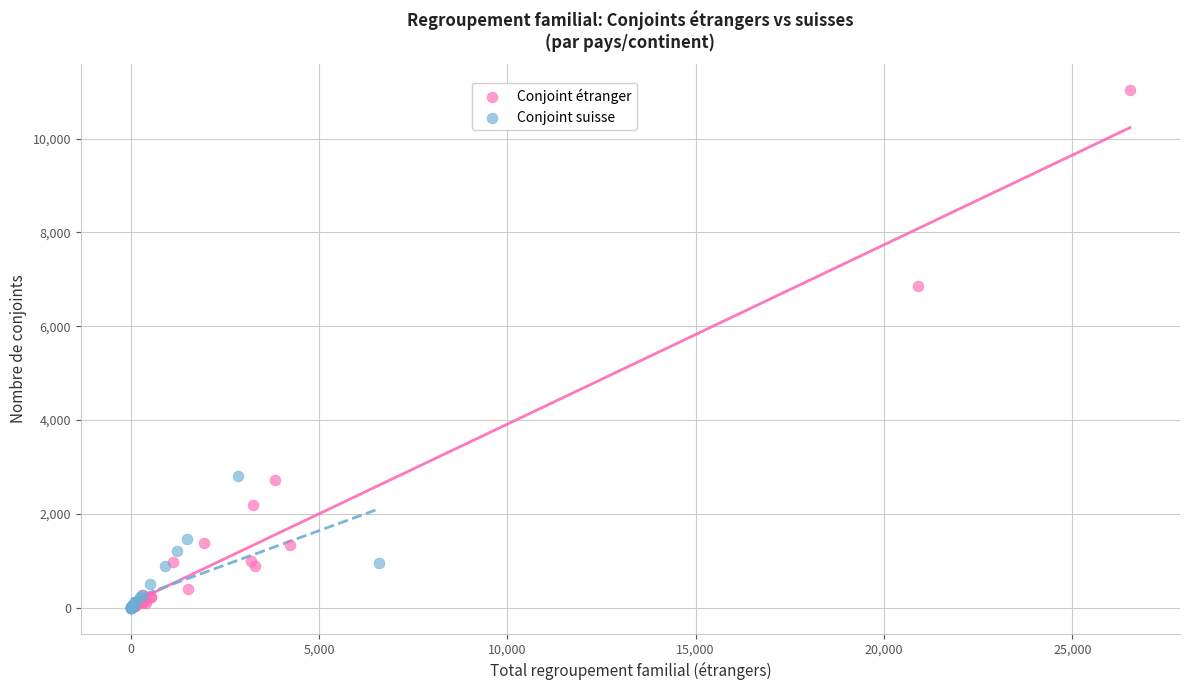

Which series has the widest spread of Y values?

Conjoint étranger